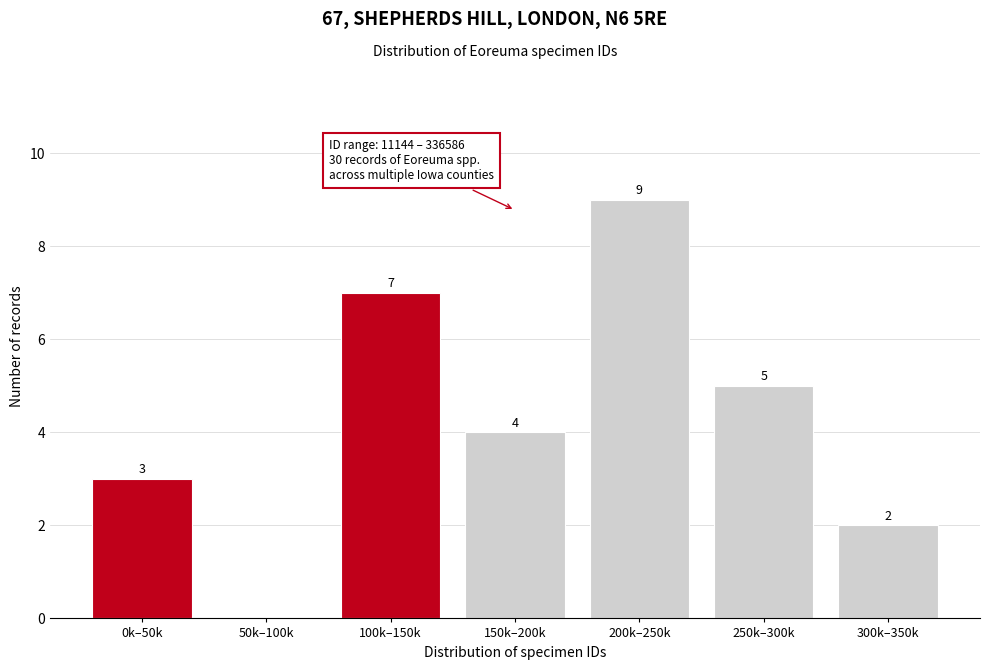

Reading left to right, extract all data points from this chart.

0k–50k=3	50k–100k=0	100k–150k=7	150k–200k=4	200k–250k=9	250k–300k=5	300k–350k=2